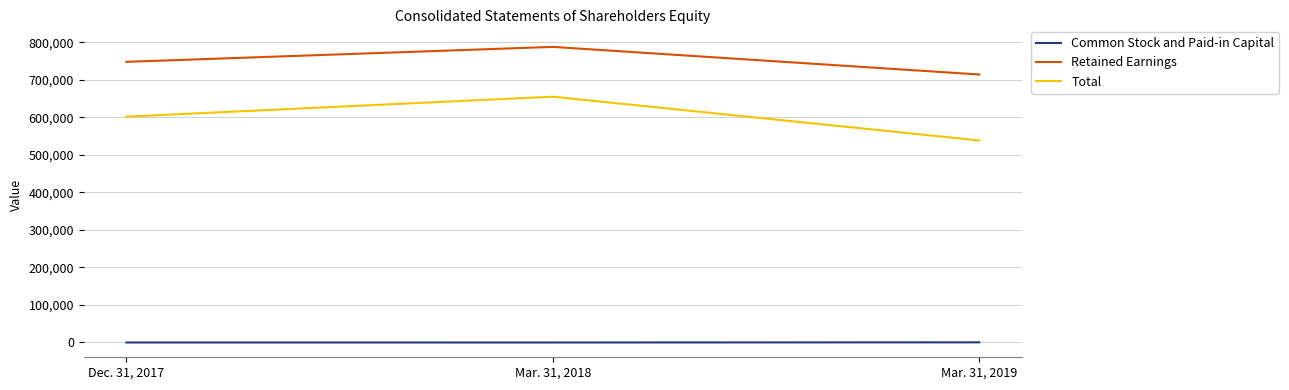

What position from the left is Mar. 31, 2018?

2